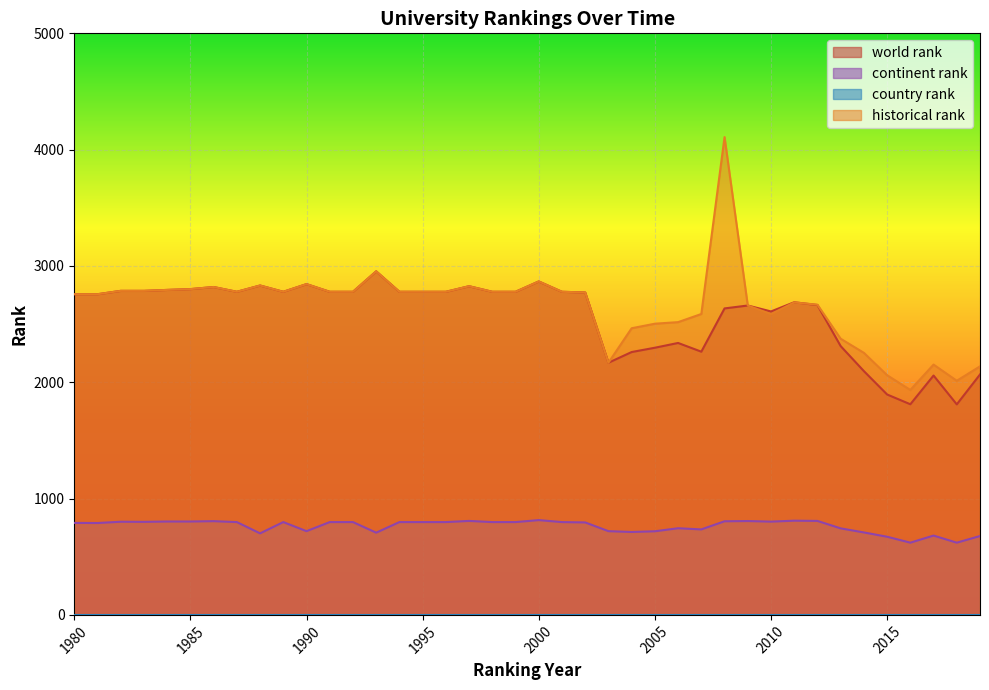

What is the average value of the world rank series?

2575.1